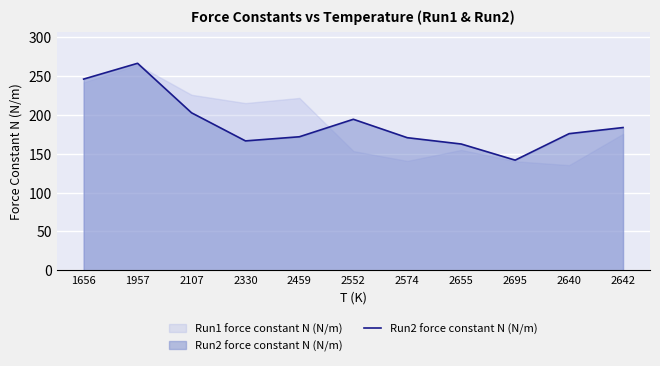

How many data points are above 175?

6